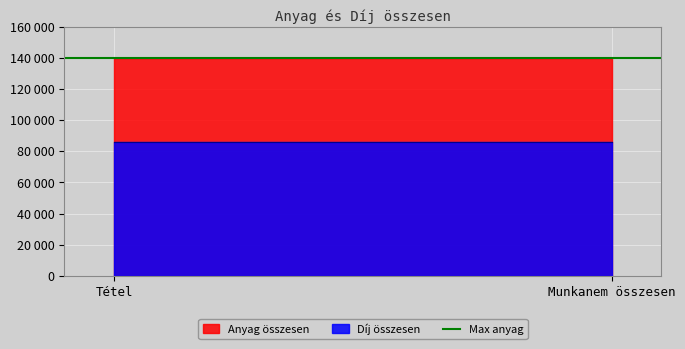

Which label corresponds to the smallest value in the chart?

Tétel